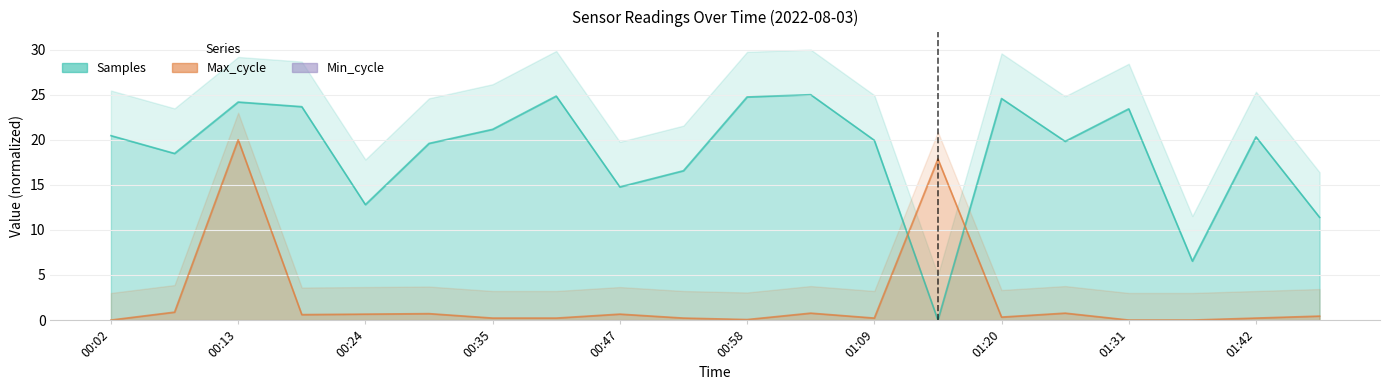

What position from the right is 00:13?

18